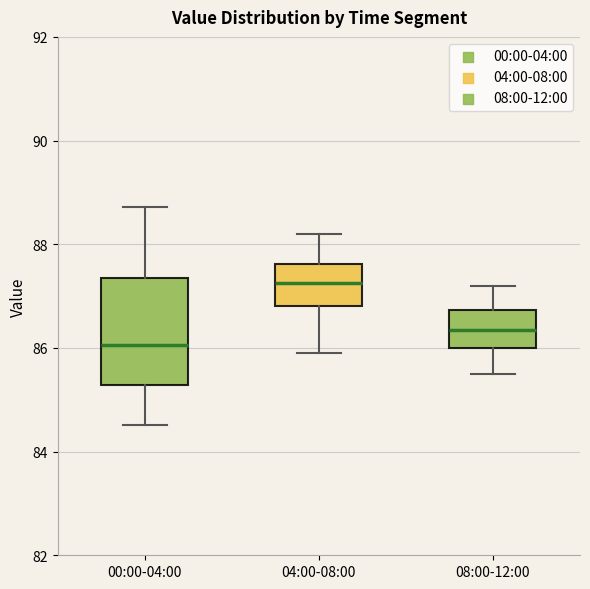

Reading left to right, read every box against the y-axis: the position of its median line, the range the box covers, and the ends of its whiskers. The values are not printed on the chart, so give them approximately, as read against the axis.

00:00-04:00: median 86.0, box 85.2 to 87.4, whiskers 84.6 to 88.8
04:00-08:00: median 87.2, box 86.8 to 87.6, whiskers 86.0 to 88.2
08:00-12:00: median 86.4, box 86.0 to 86.8, whiskers 85.6 to 87.2